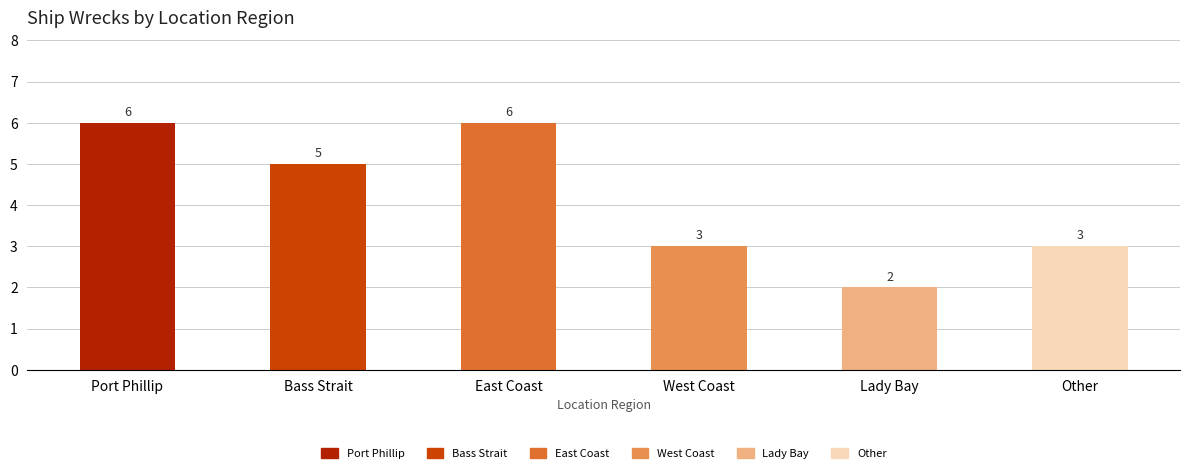

How many values are between 3 and 6?

5